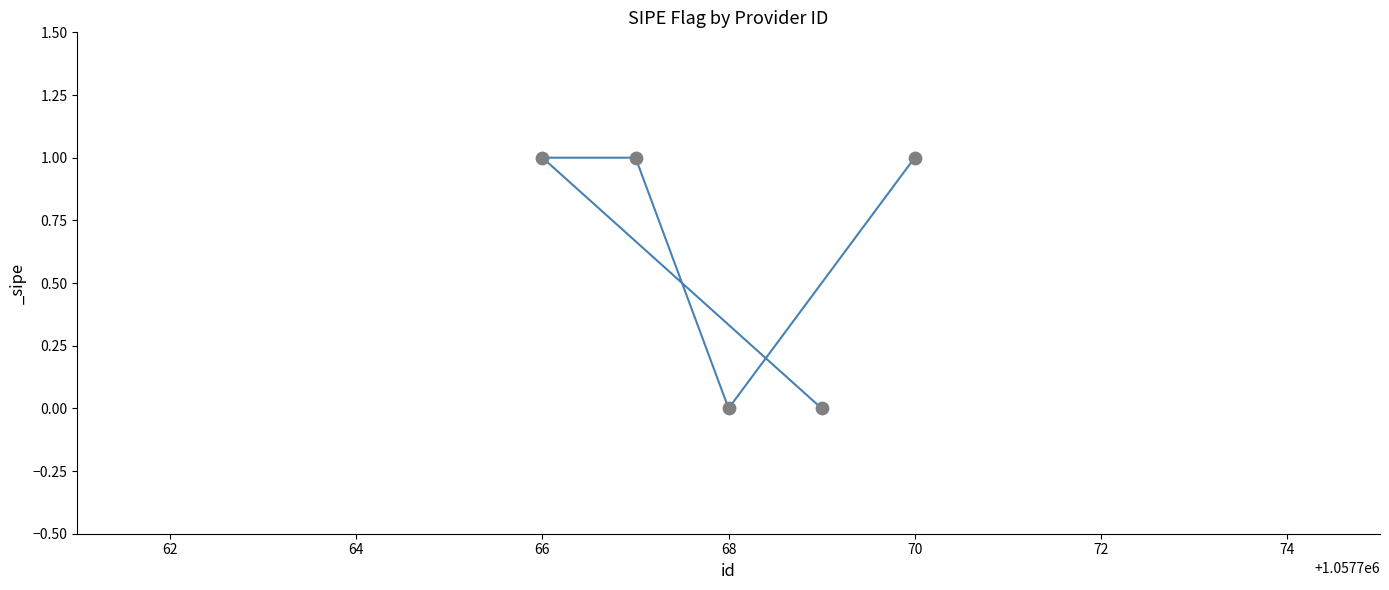

Approximately how many times larger is the value at 1057767 compared to 1057770?

1.0